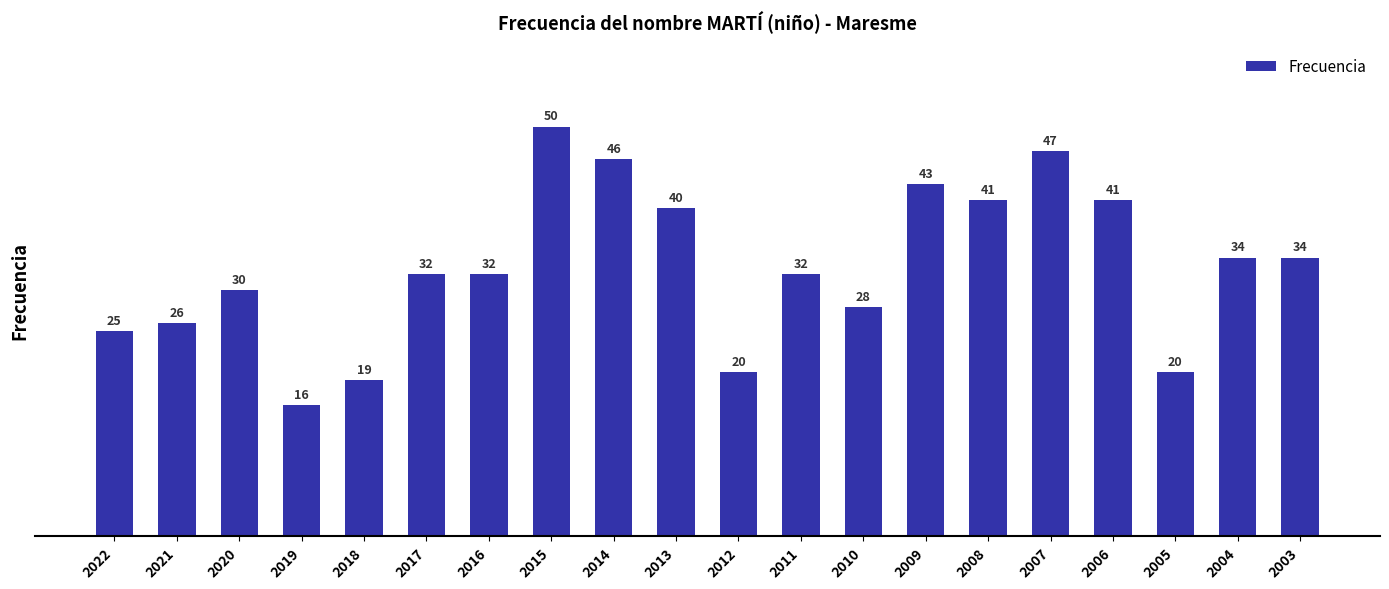

What value does the data have at 2004, to the nearest 5?

35